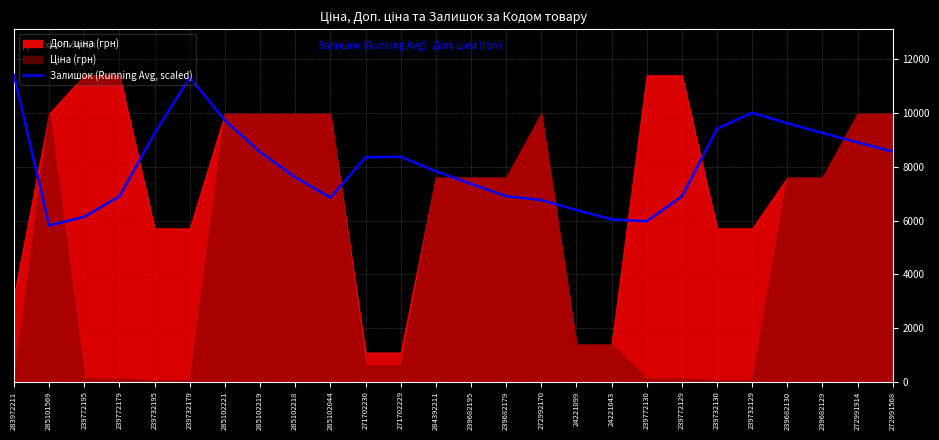

List the labels in order of value, smallest first.

285101569, 239772130, 24221043, 239772195, 24221099, 272992170, 285102044, 239772129, 239772179, 239682179, 239682195, 285102218, 284392211, 271702230, 271702229, 285102219, 272991568, 272991914, 239732195, 239682129, 239732130, 239682130, 285102221, 239732129, 239732179, 283972211